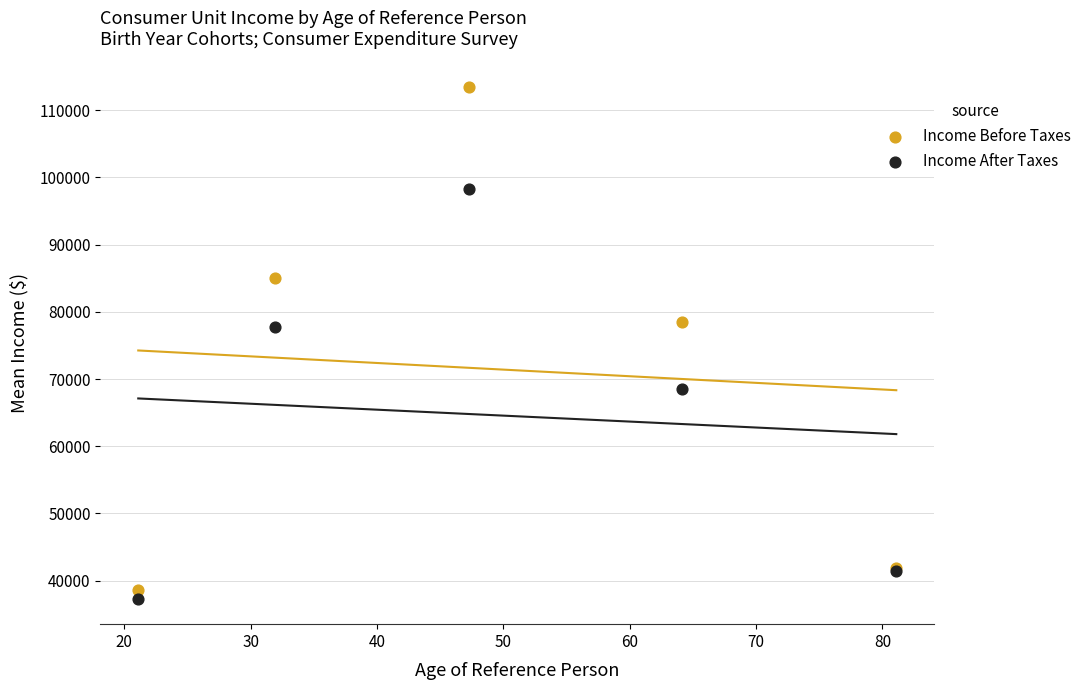

Which series contains the highest Y value?

Income Before Taxes